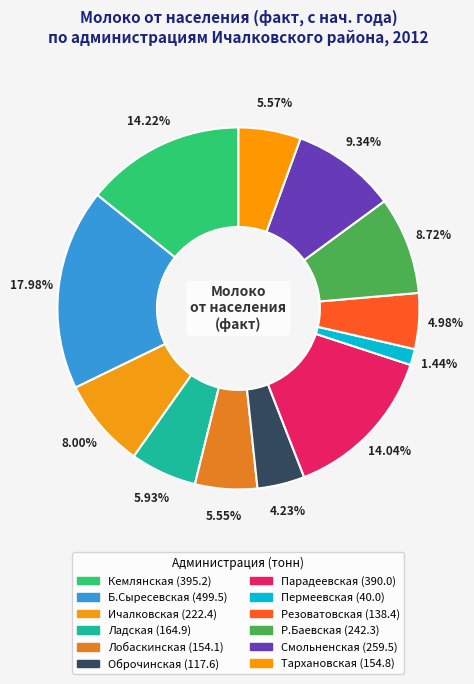

Count the number of slices in the pie.

12